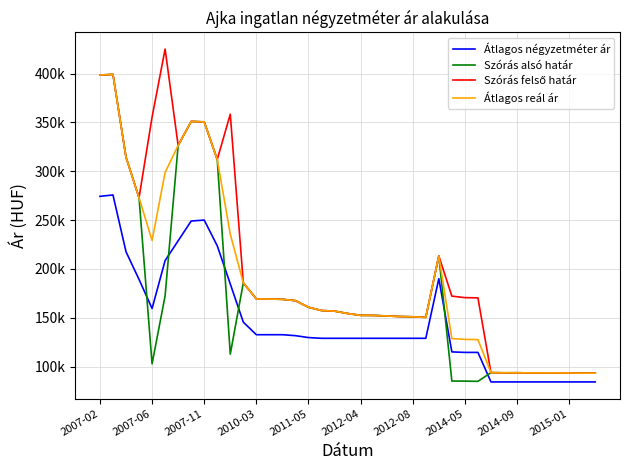

Is this an area chart (filled region under the line)?

No